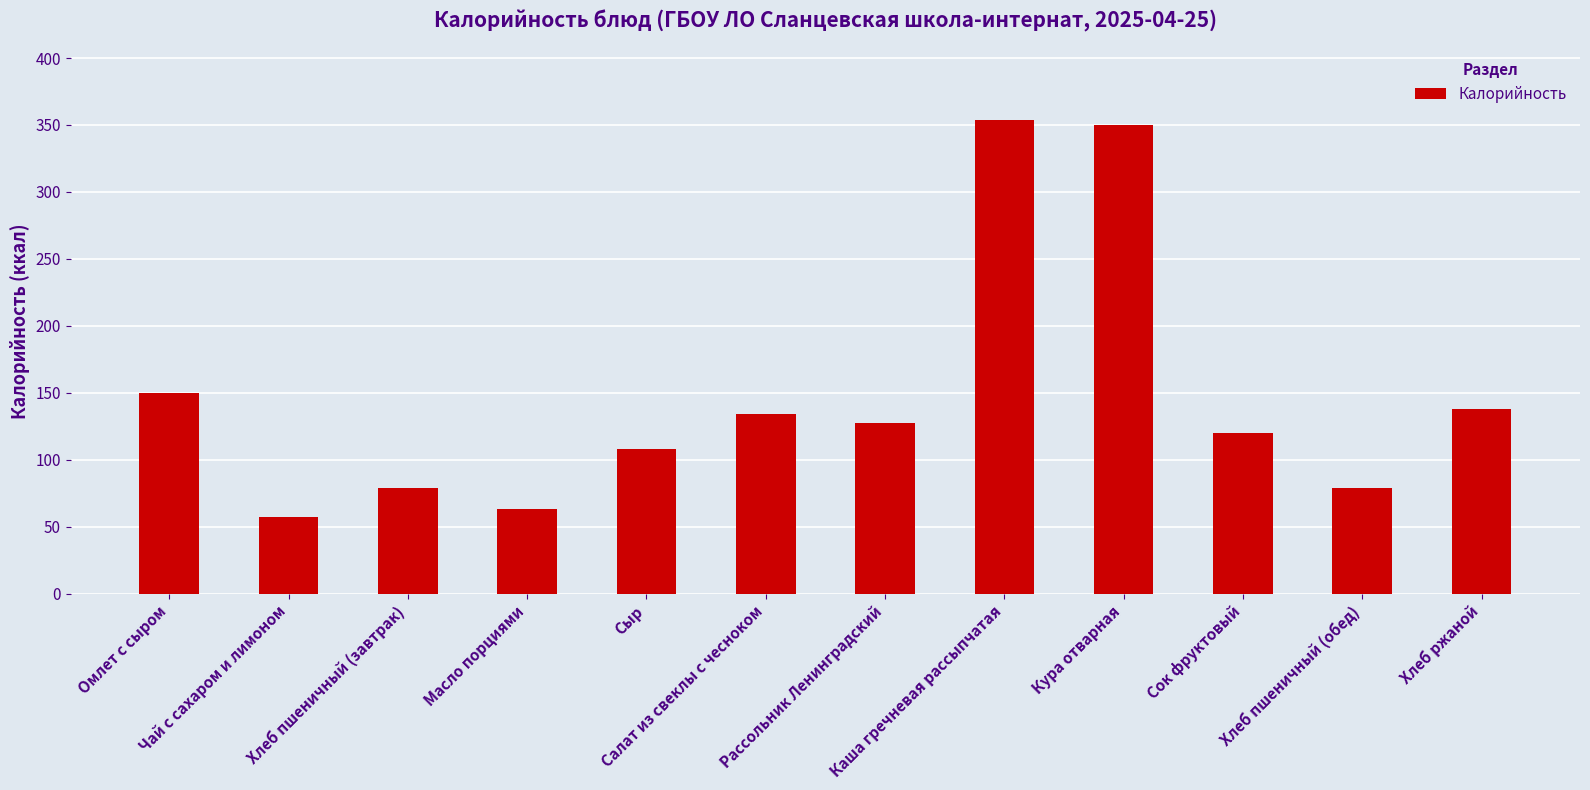

What is the difference between the maximum and minimum values?

297